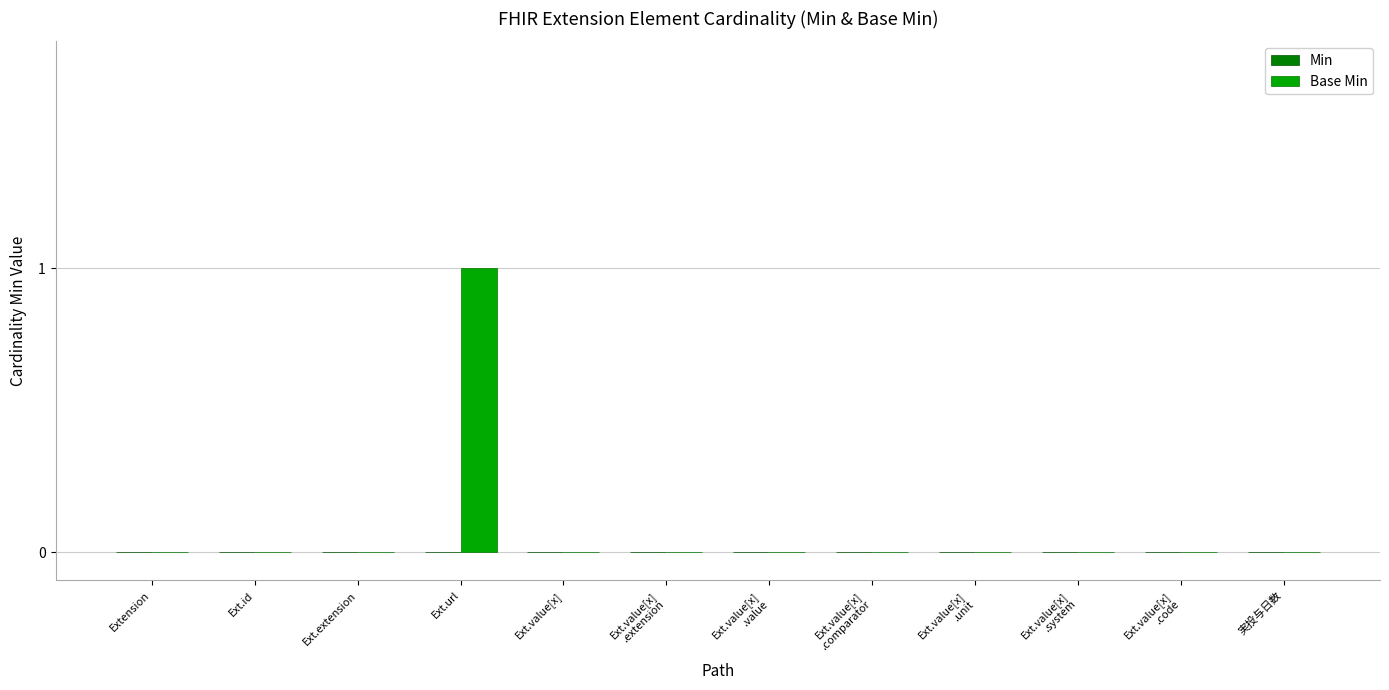

Between Ext.value[x] and Ext.url, which is larger?

Ext.url